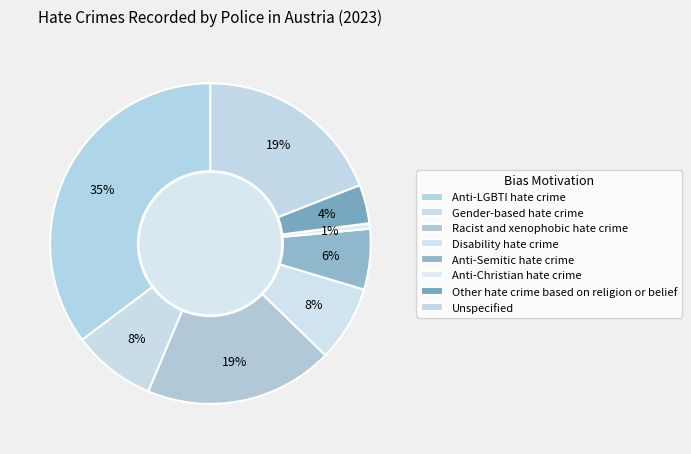

How many slices are in this pie chart?

8